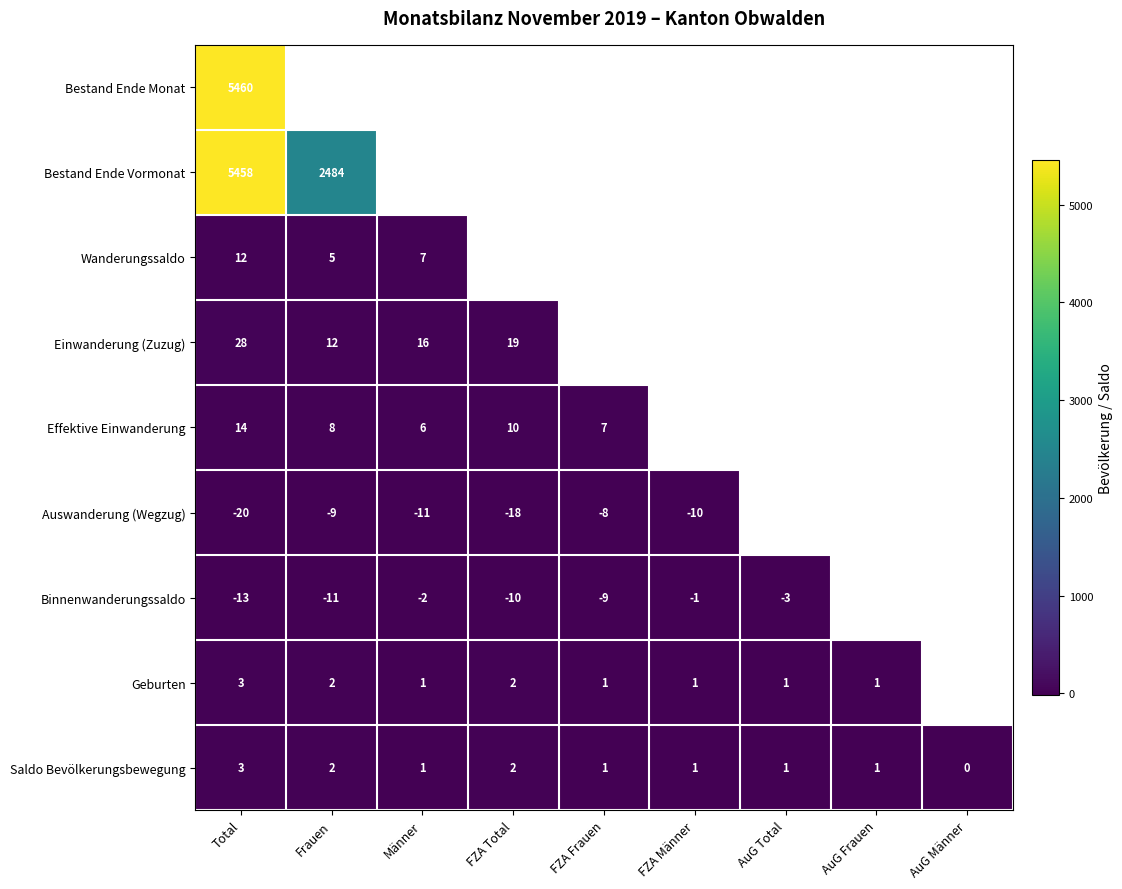

What is the spread (max minus min) of values at Total?

5480